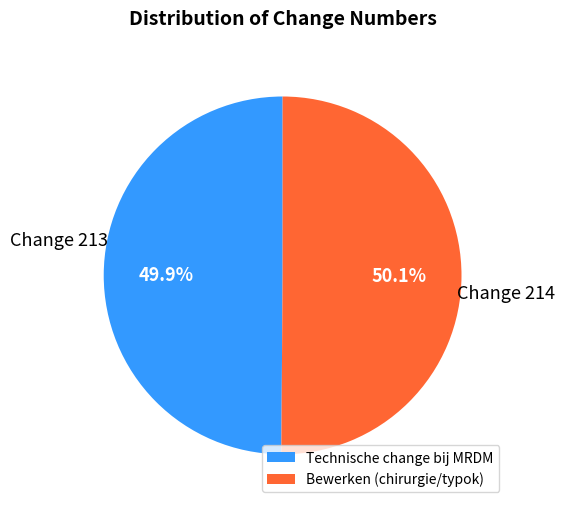

What percentage is the Bewerken (chirurgie/typok) slice, to the nearest percent?

50%